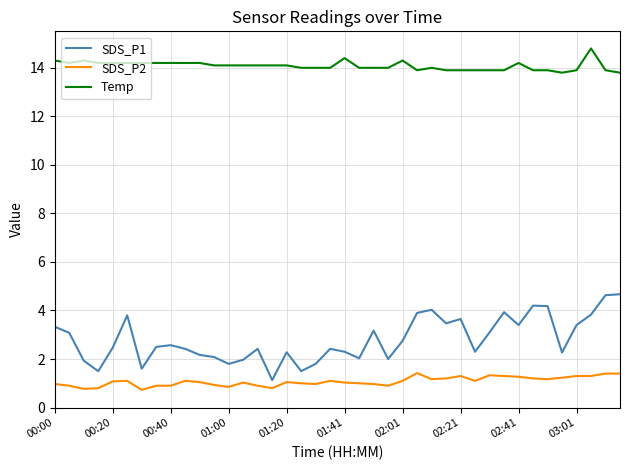

True or false: Temp and SDS_P1 cross at least once.

False